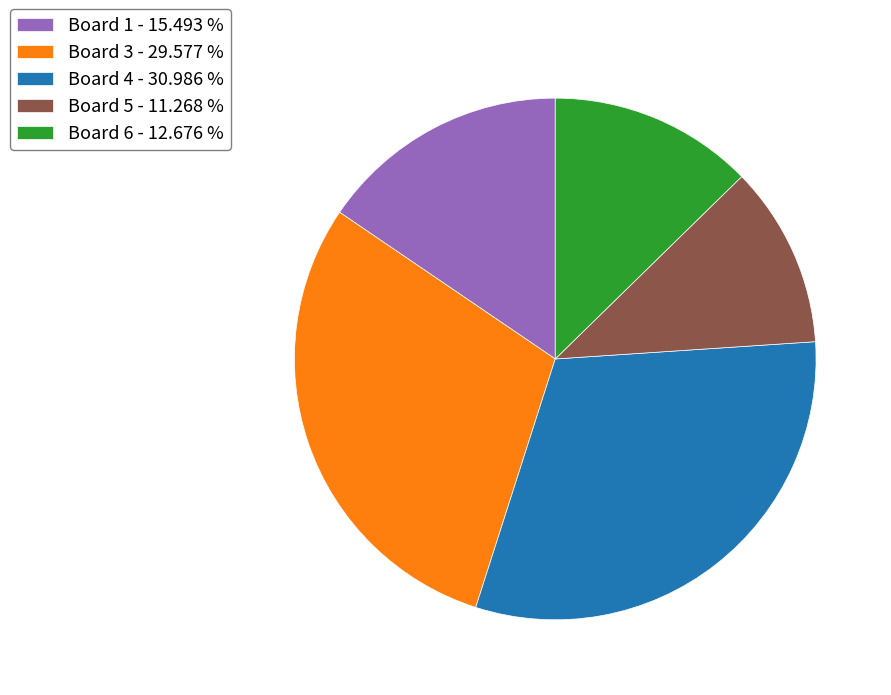

How many segments does this pie chart have?

5